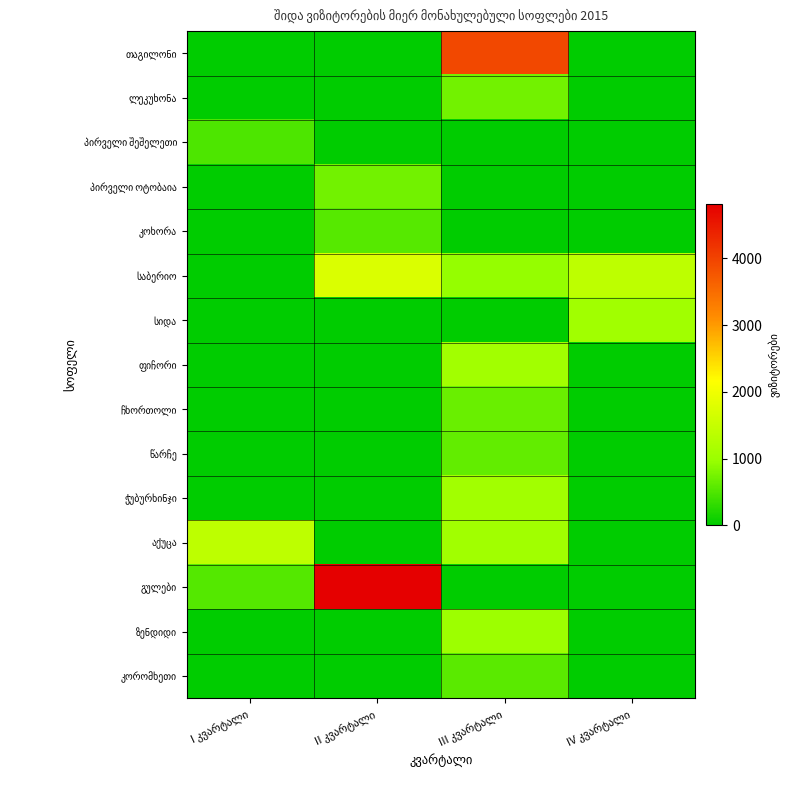

What is the total value across all series at I კვარტალი?

2433